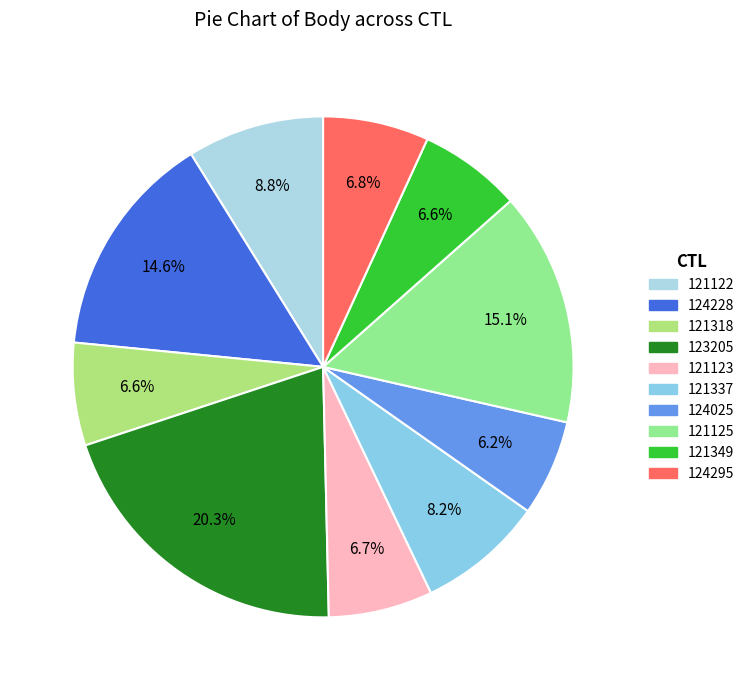

What portion of the pie excludes 121349?

93.4%